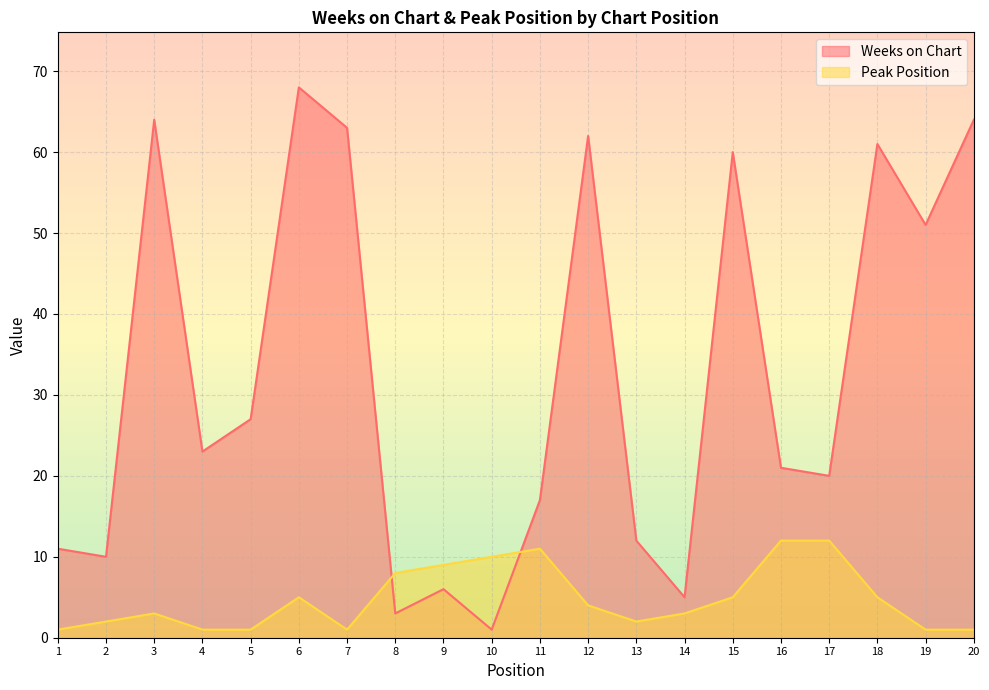

True or false: Peak Position has more than 0 interior local peaks.

True